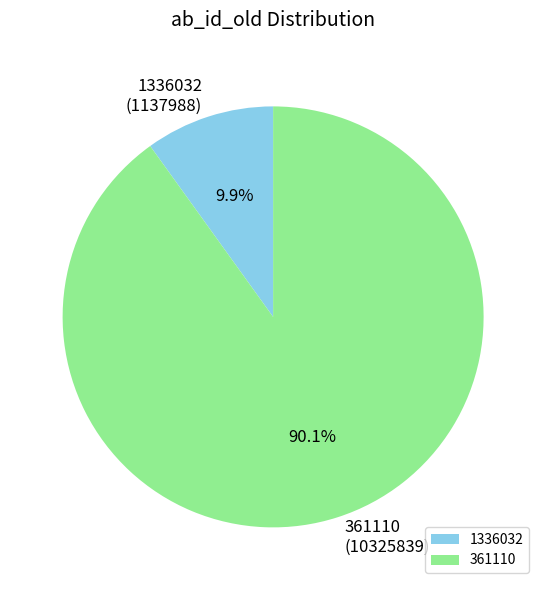

What is the smallest slice in the pie chart?

1336032